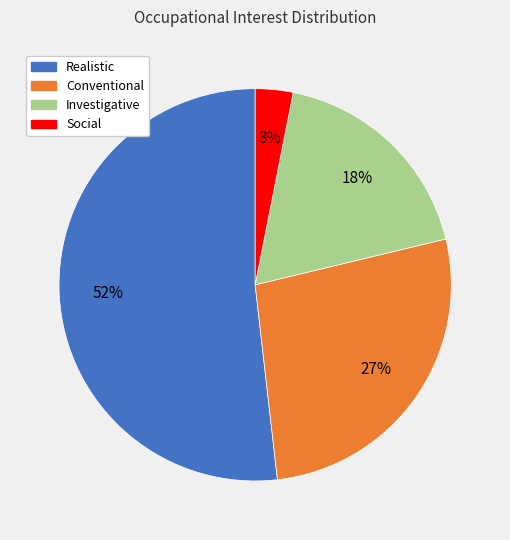

Count the number of slices in the pie.

4